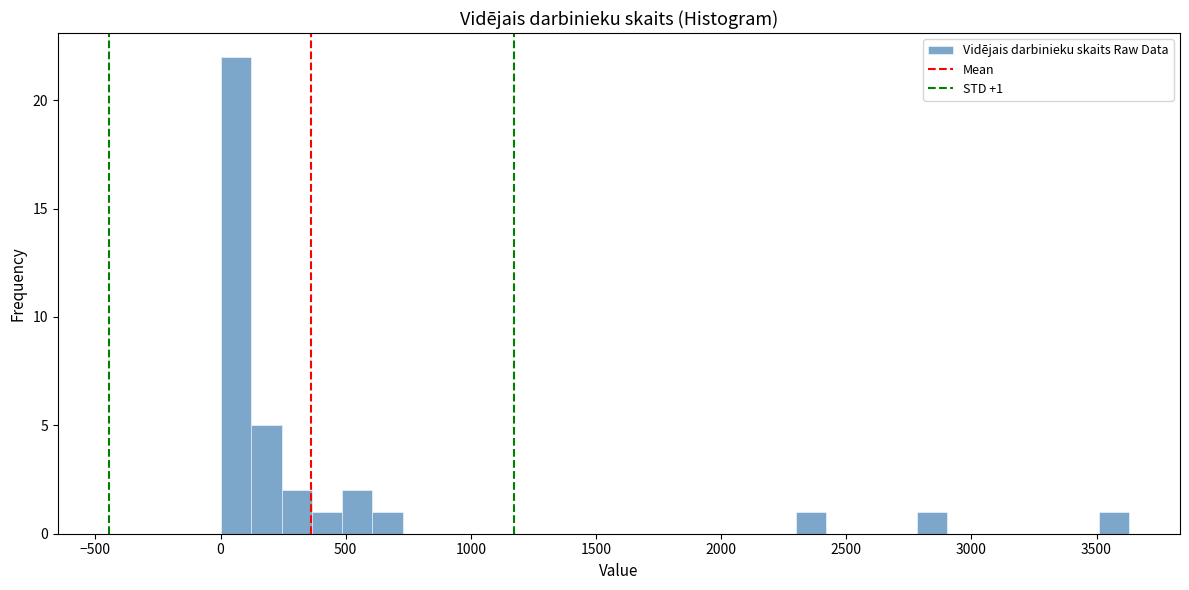

Read against the x-axis, roughly where is the centre of the tallest bar?

50